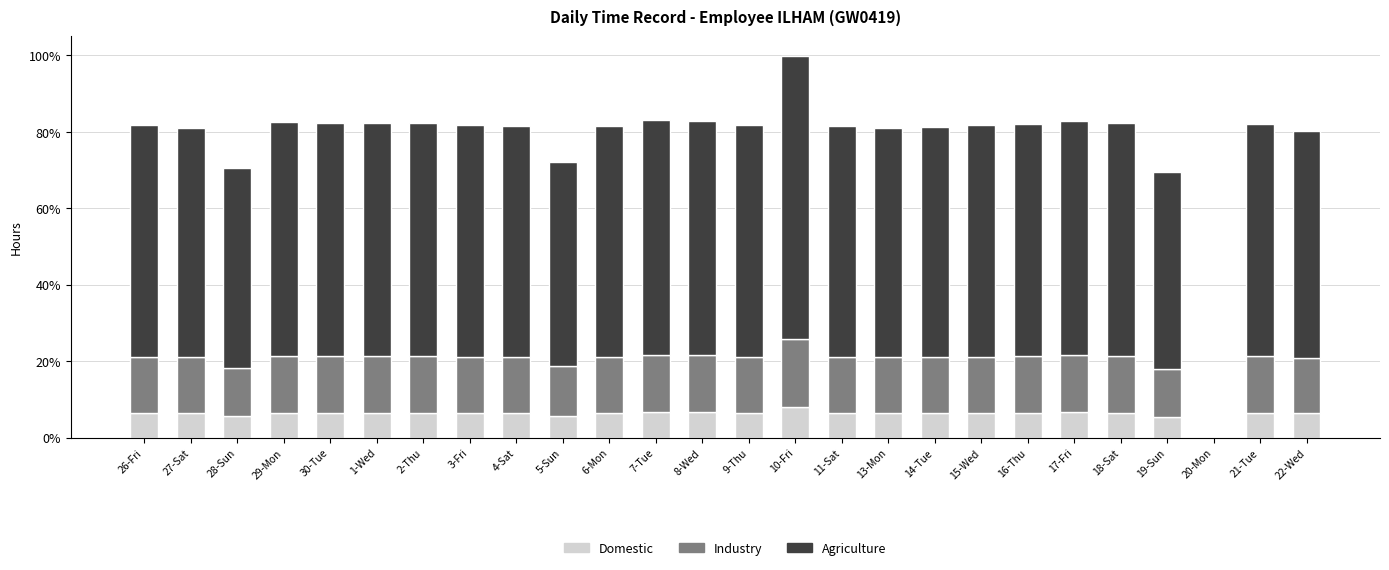

At which category is the sum across all series the highest?

10-Fri